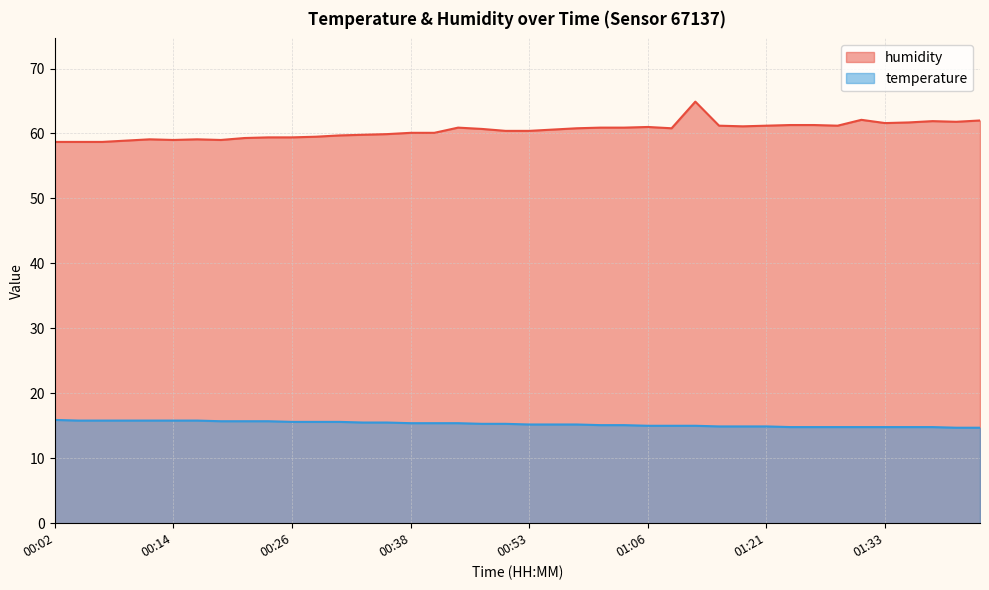

What is the greatest value displayed?

64.9